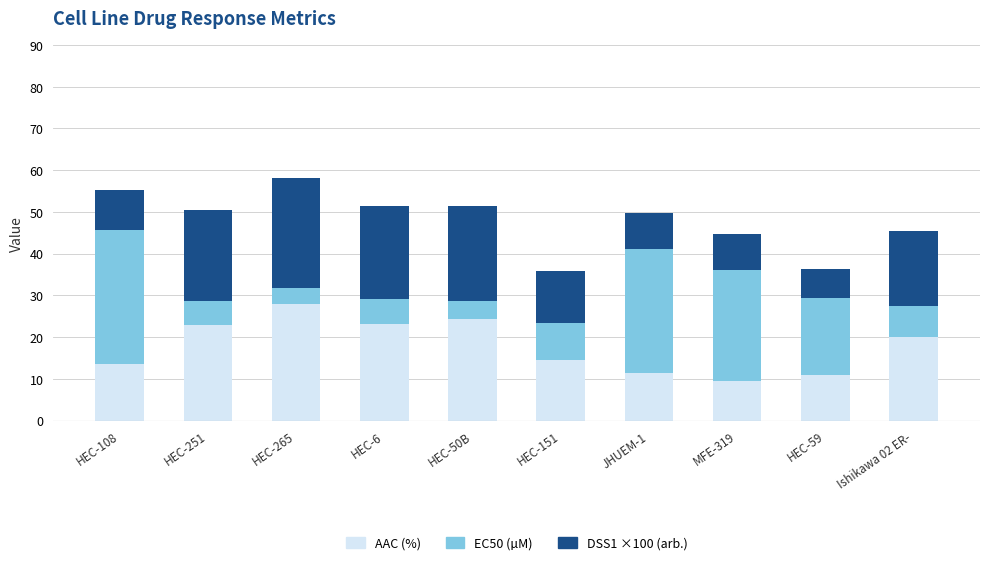

The value of AAC (%) at MFE-319 is 9.5. True or false?

True